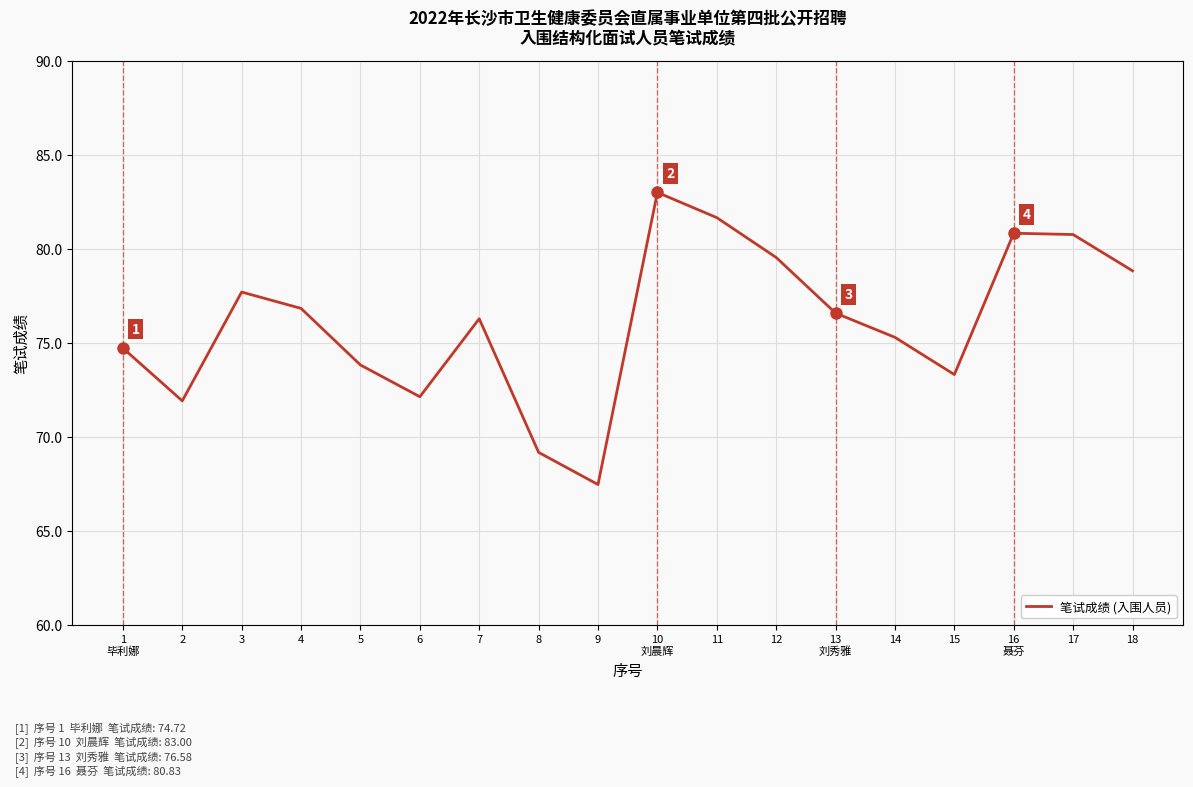

The chart shows a value of 48.8 at 3. True or false?

False